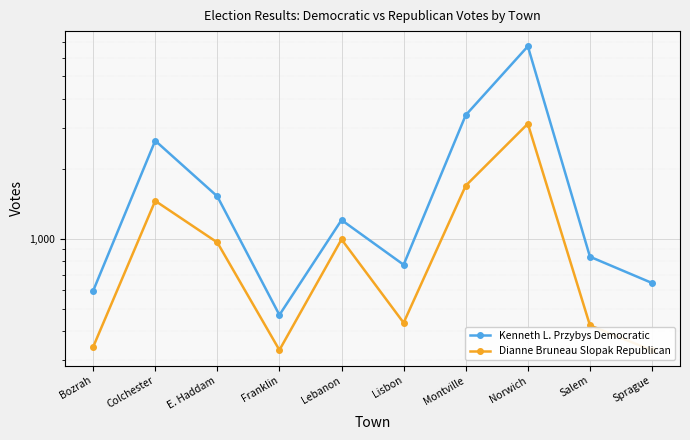

Is it true that Dianne Bruneau Slopak Republican equals 730 at Lisbon?

False